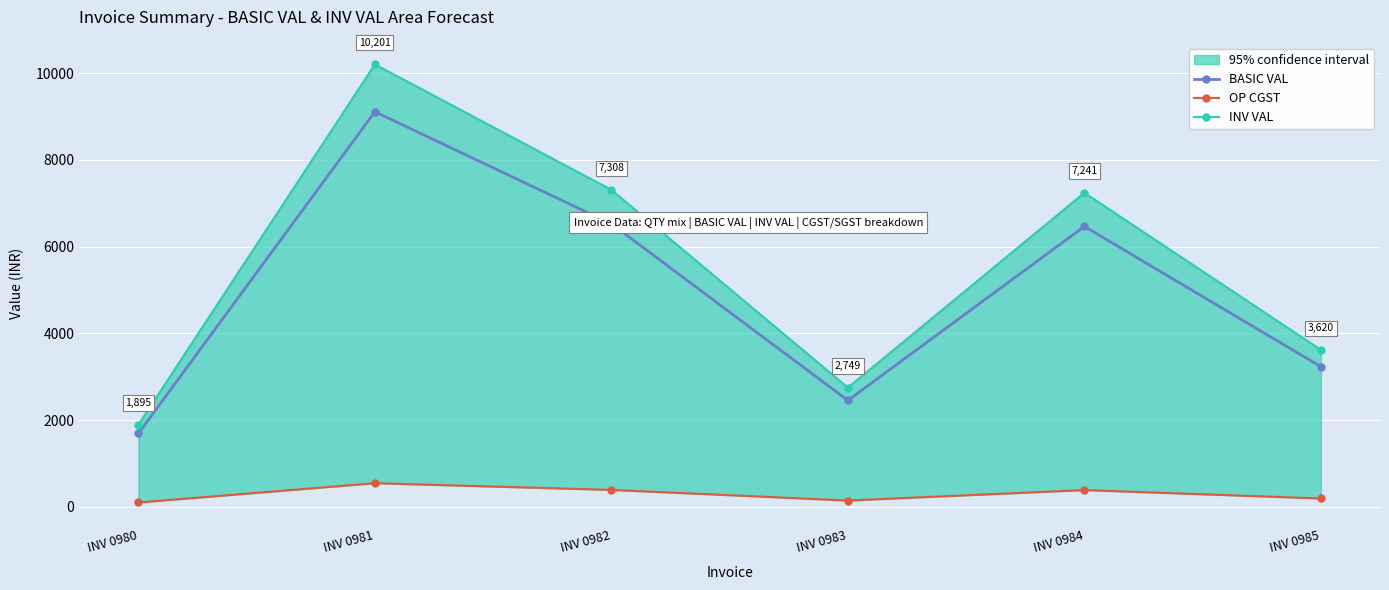

What are all the series names shown in the legend?

BASIC VAL, OP CGST, INV VAL